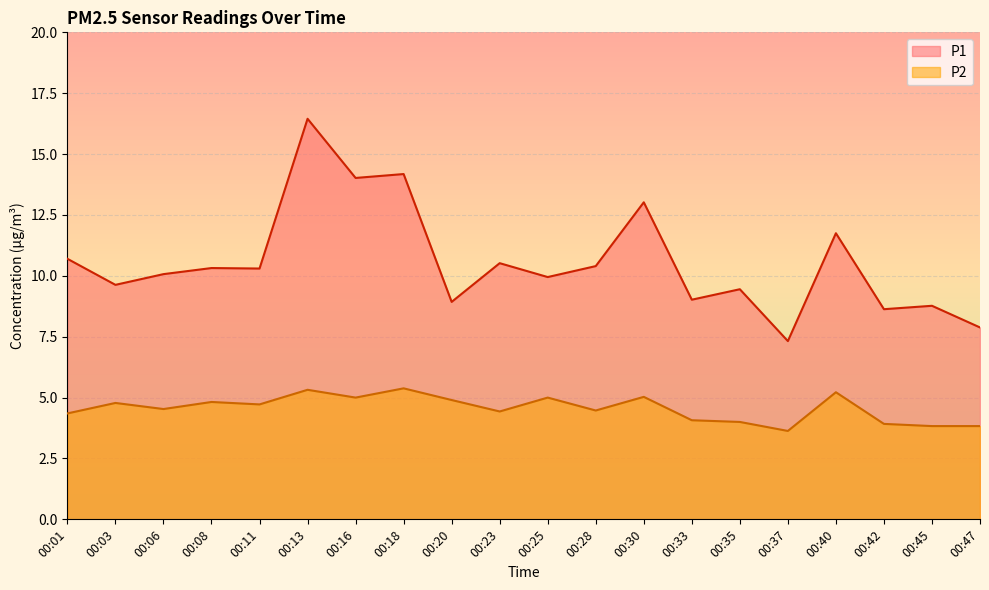

What is the sum of the P1 values at 00:20 and 00:37?

16.2